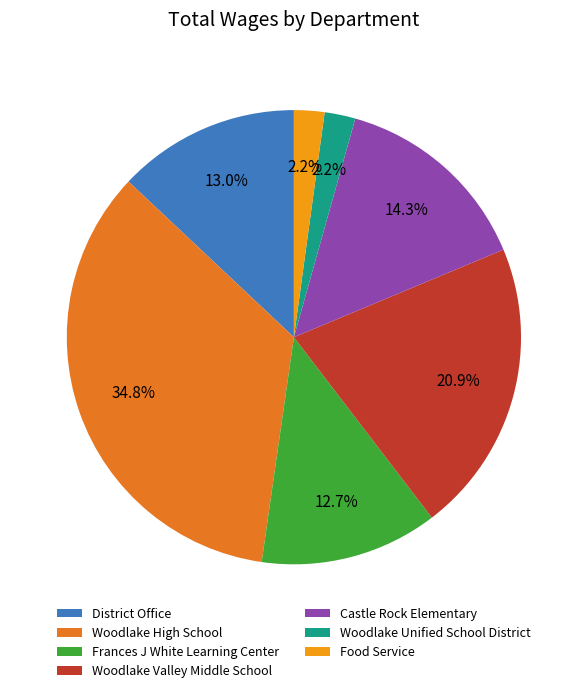

What is the largest slice in the pie chart?

Woodlake High School